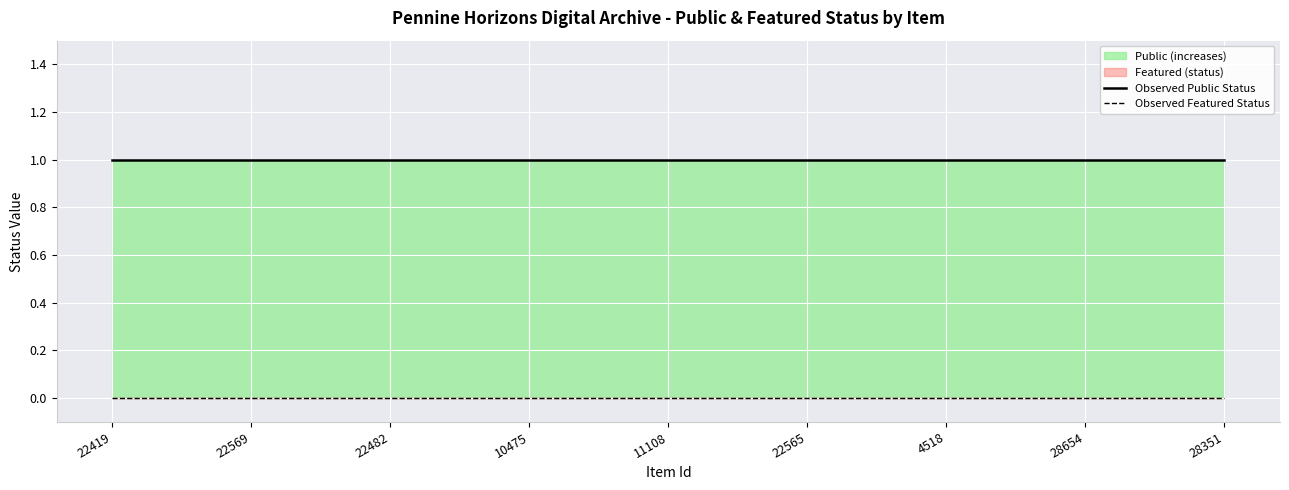

Reading left to right, what are all the values shown in this chart?

Observed Public Status: 1	1	1	1	1	1	1	1	1
Observed Featured Status: 0	0	0	0	0	0	0	0	0